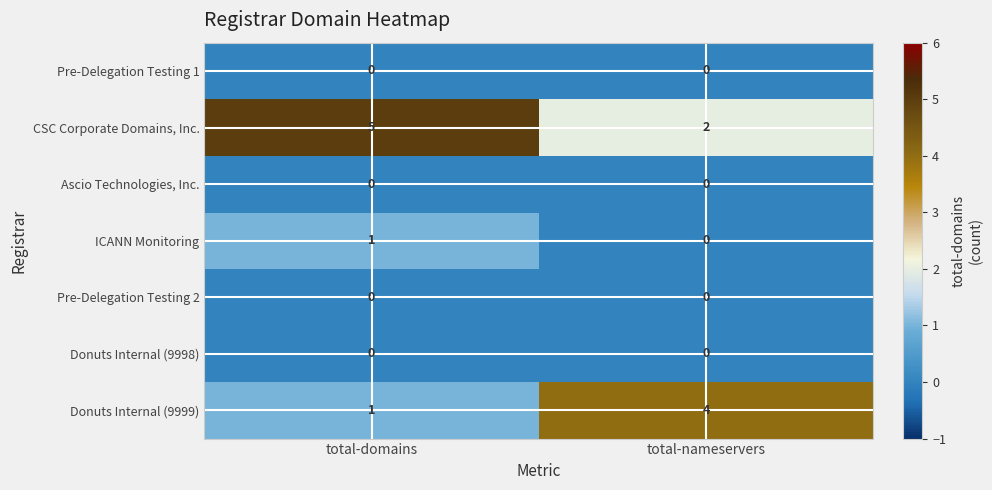

Which series has the largest total across all categories?

CSC Corporate Domains, Inc.